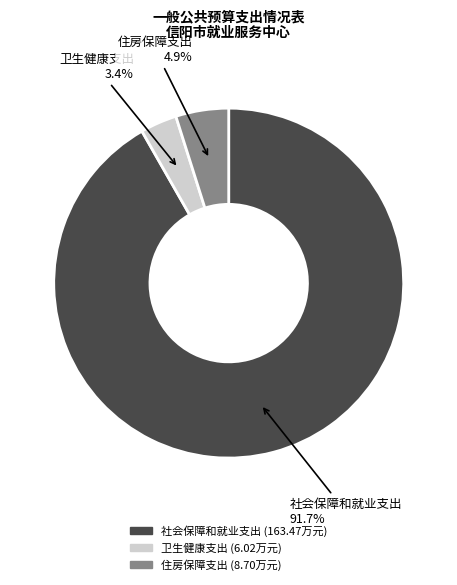

What percentage is the 卫生健康支出 slice, to the nearest percent?

3%